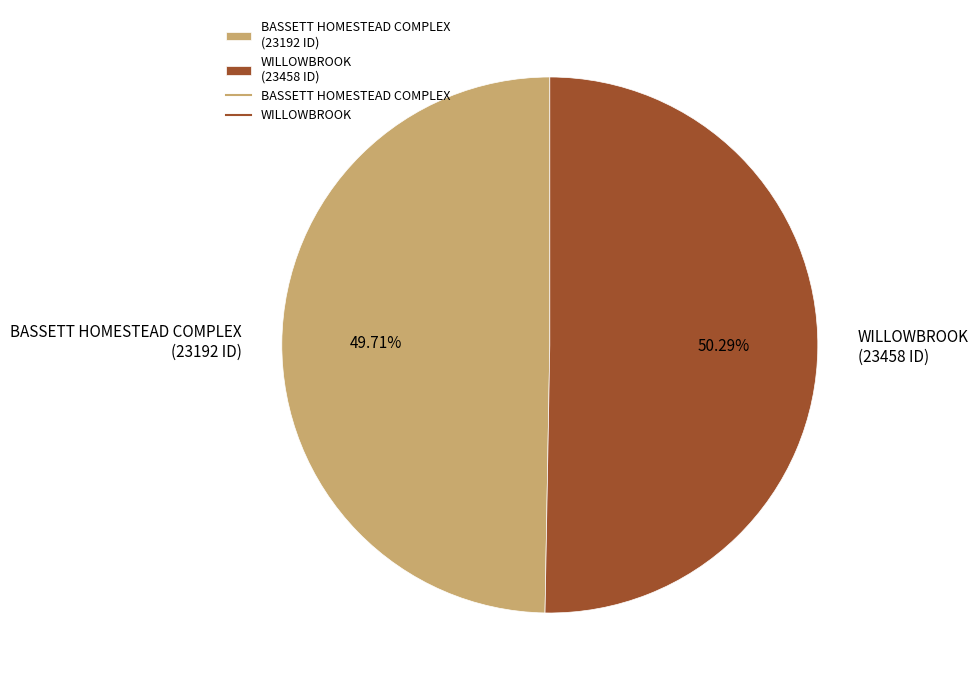

Rank the categories by value from highest to lowest.

WILLOWBROOK, BASSETT HOMESTEAD COMPLEX